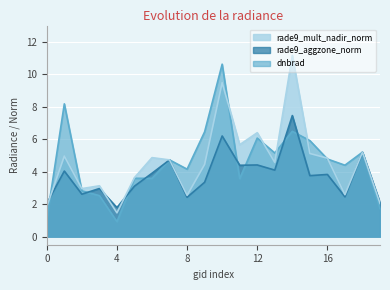

The dnbrad series shows 1.1 at 0. True or false?

True